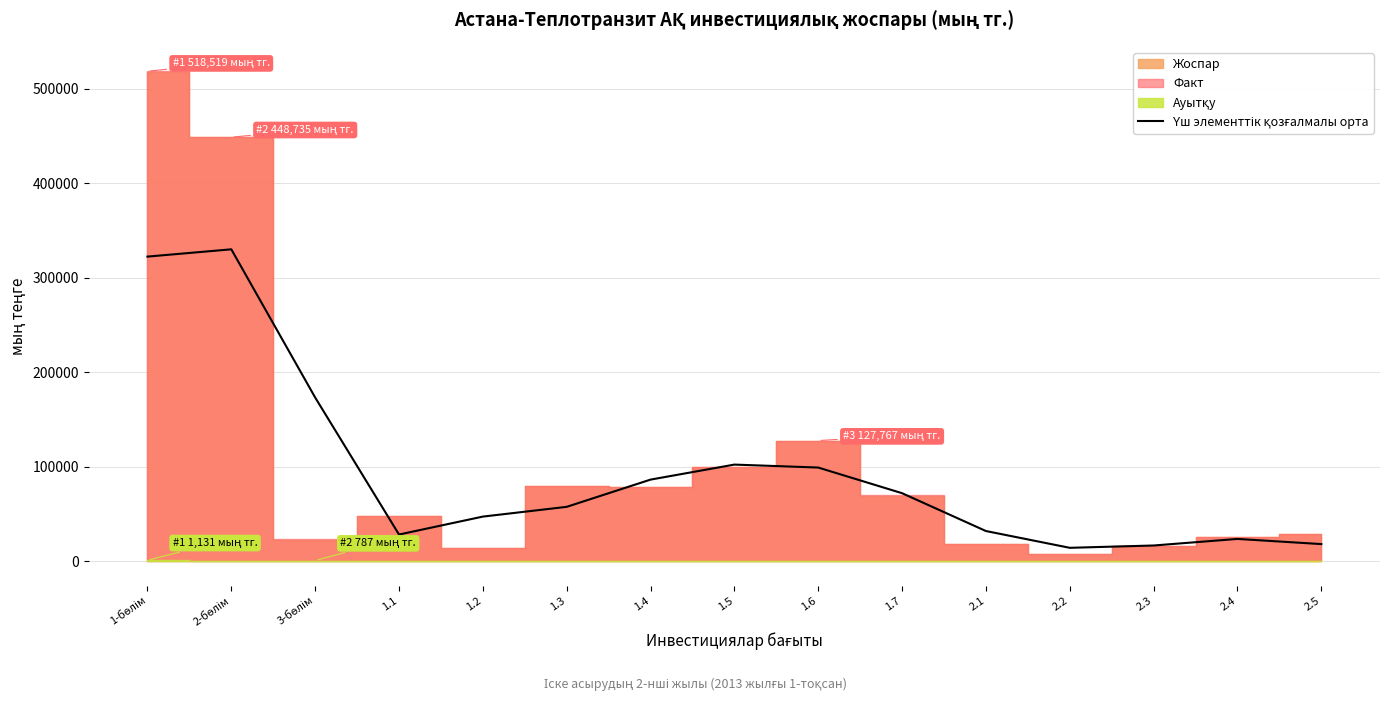

The value at 1.6 is 60621.9. True or false?

False